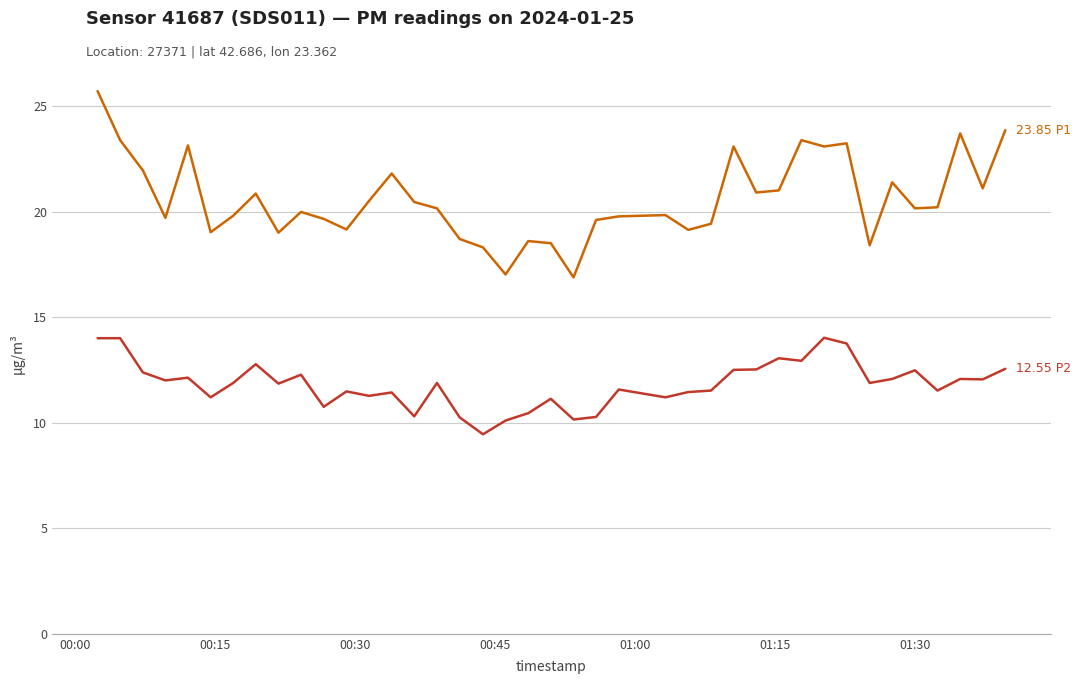

What is the maximum value shown in the chart?

25.7